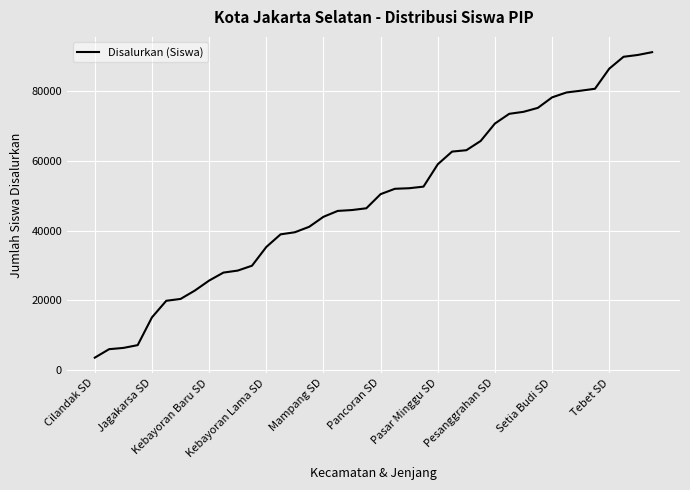

What is the sum of all values?

1976397